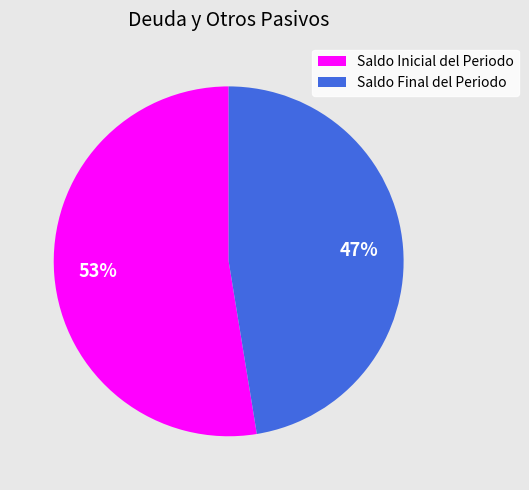

To the nearest percent, what percentage of the pie is Saldo Final del Periodo?

47%